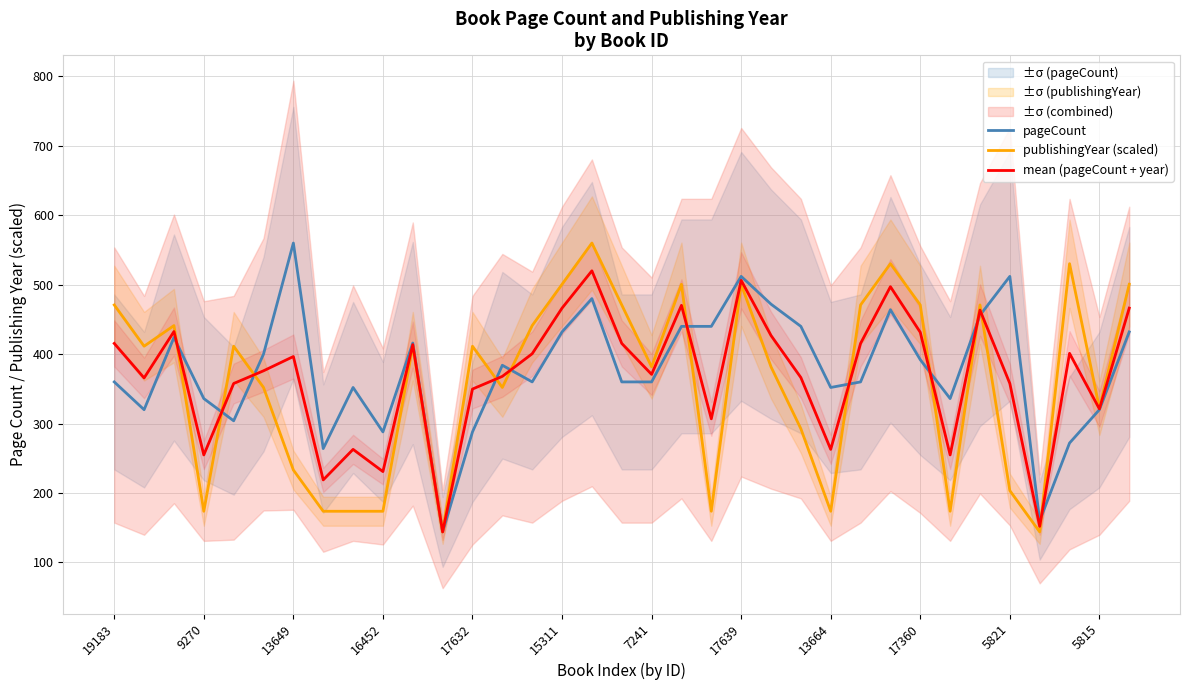

True or false: mean (pageCount + year) has more than 1 interior local peaks.

True